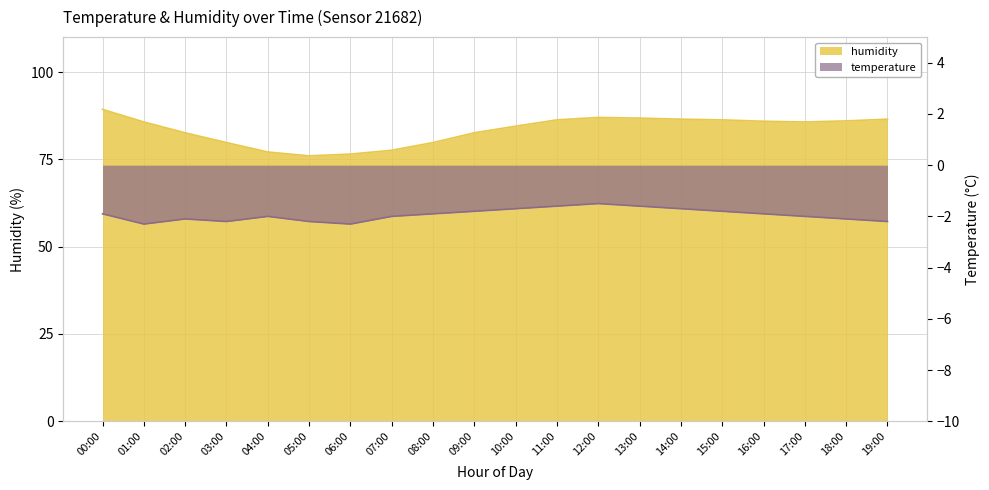

How many interior local peaks does the temperature series have?

3